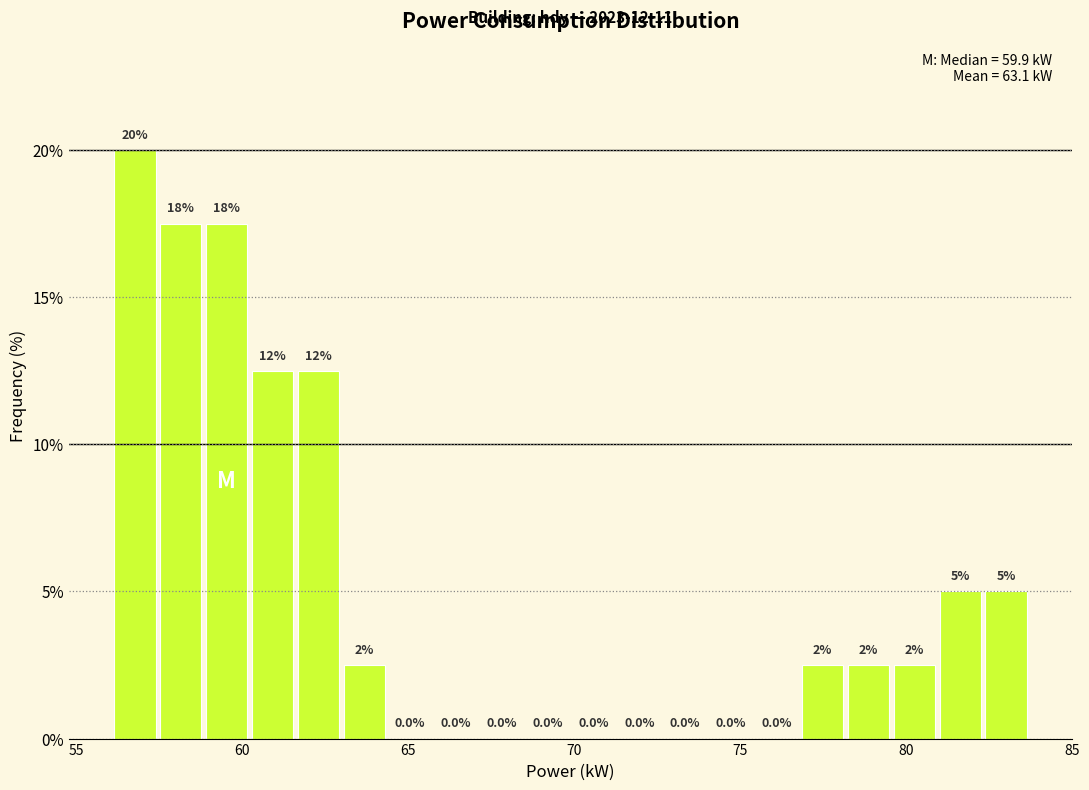

Read against the x-axis, roughly where is the centre of the tallest bar?

57.0